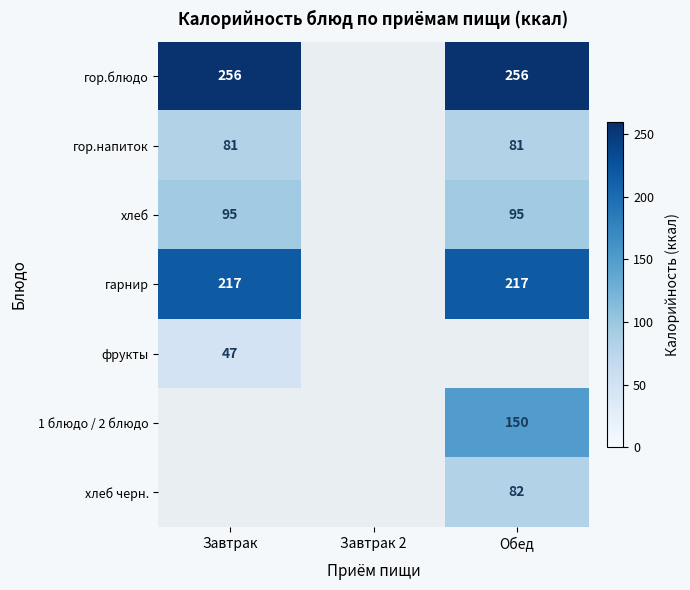

What is the difference between the highest and lowest values at Обед?

175.0